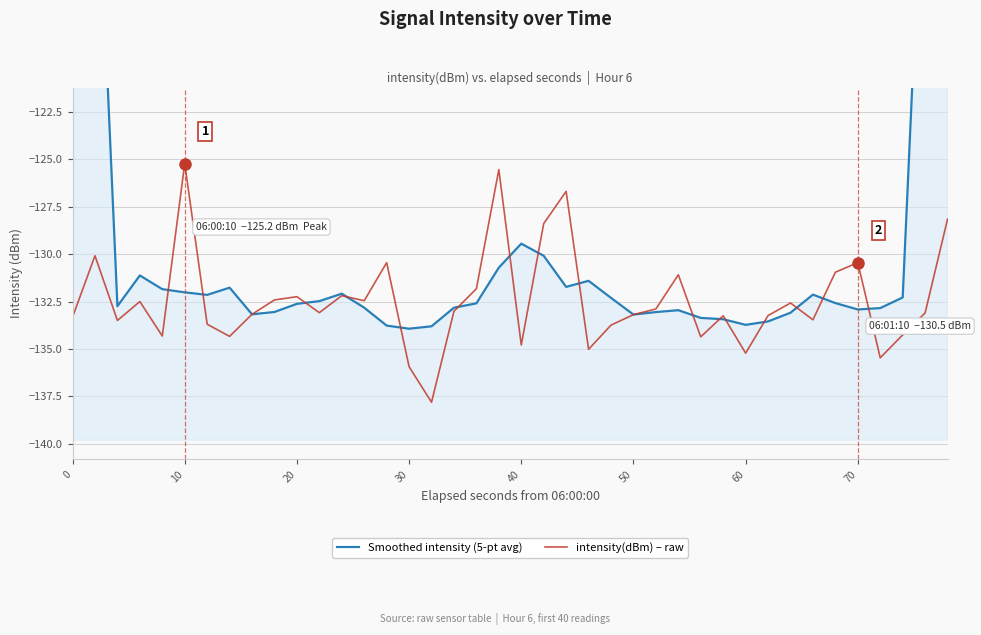

The intensity(dBm) – raw series shows -135.2 at 60. True or false?

True